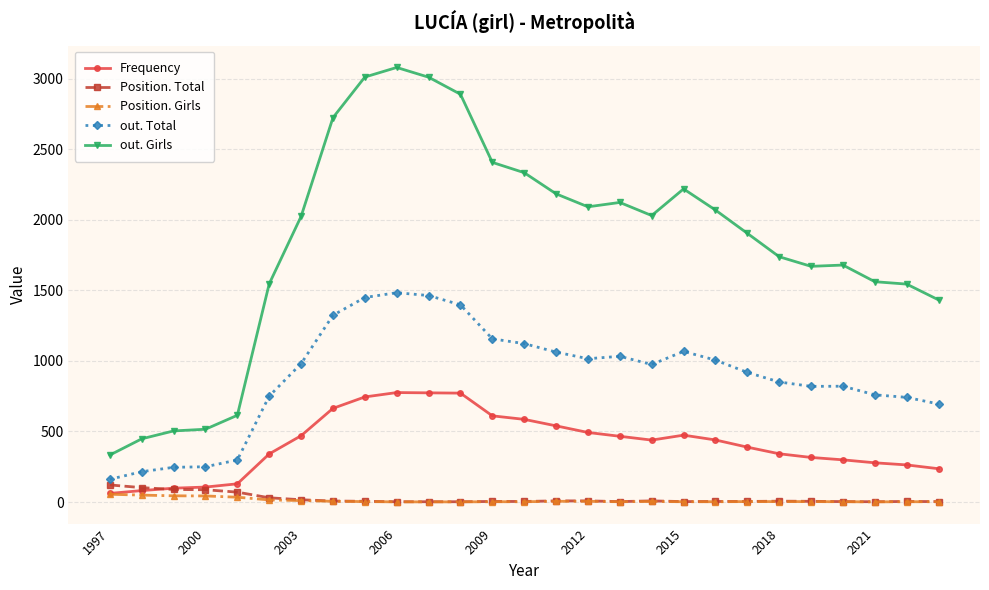

Which series has the largest total across all categories?

out. Girls